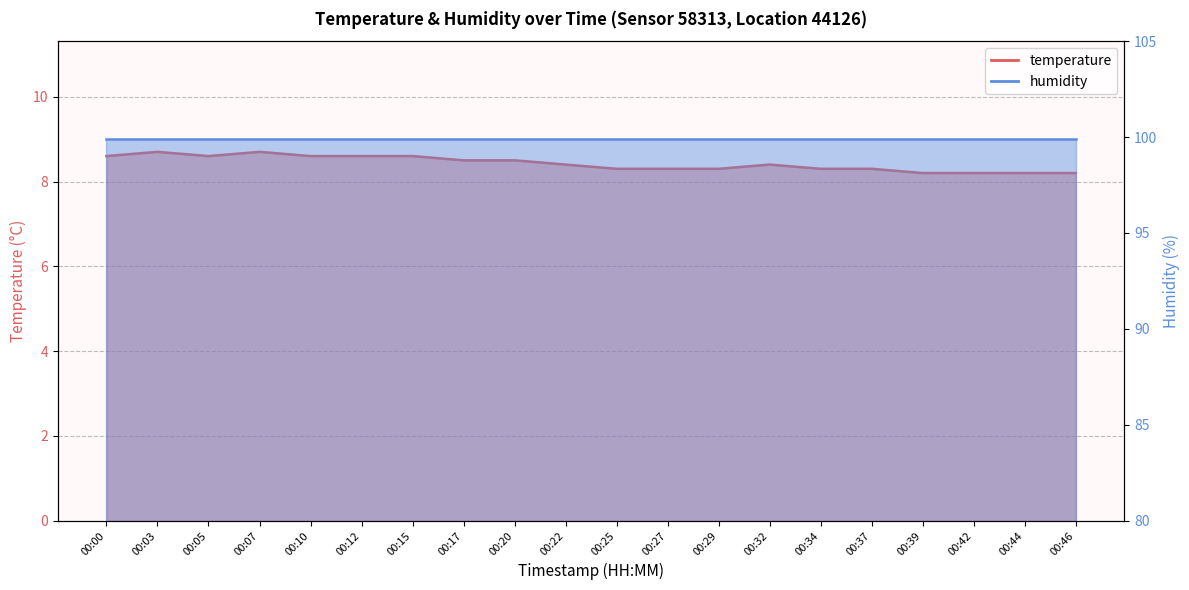

What is the average value?

8.4